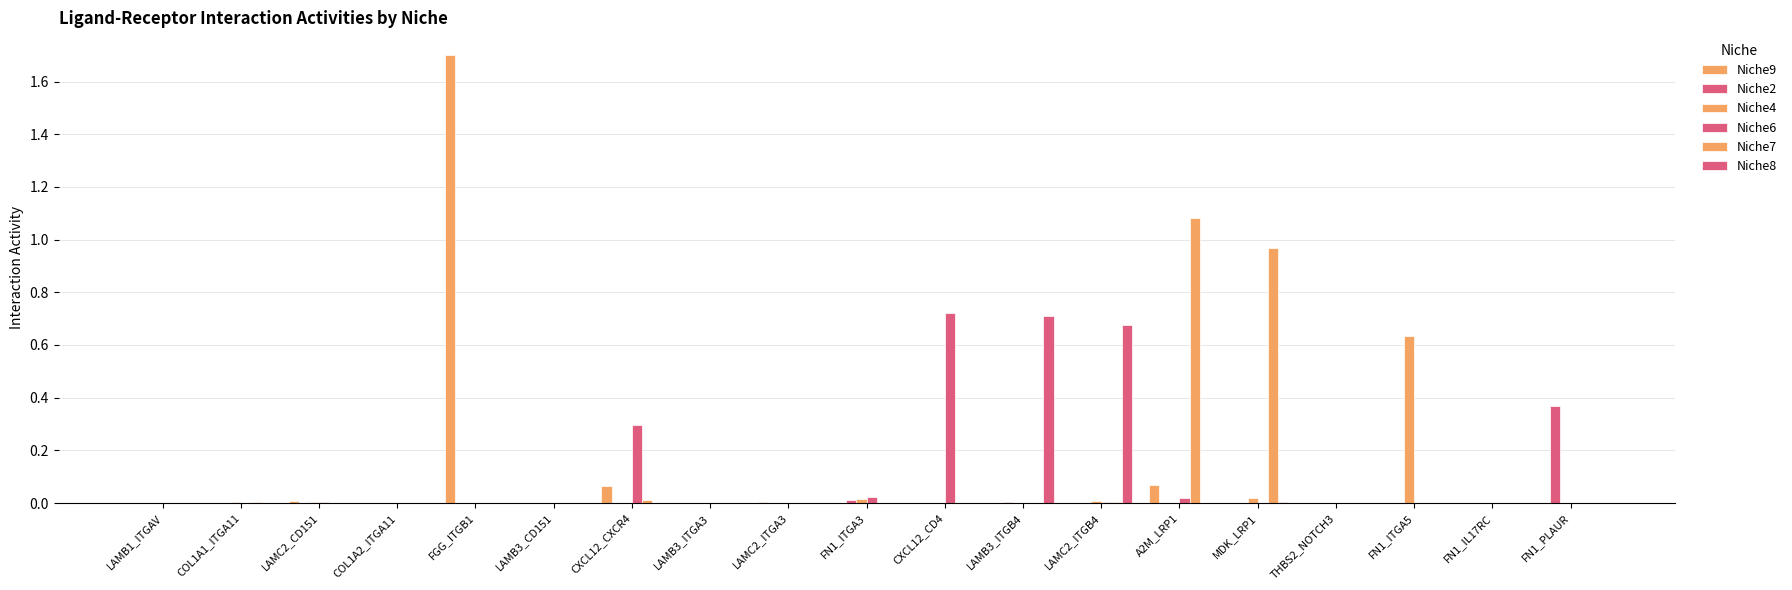

Rank the series by their maximum value, from lowest to highest.

Niche2, Niche4, Niche8, Niche6, Niche7, Niche9